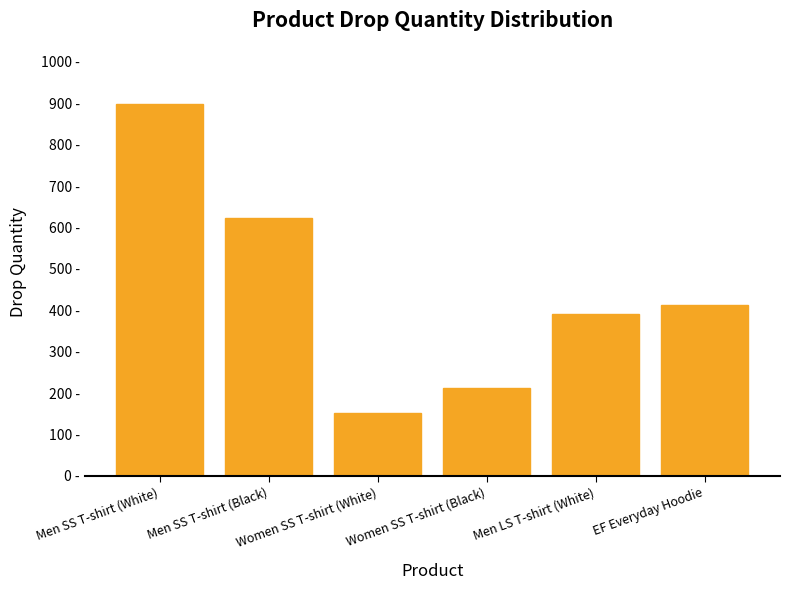

What is the sum of all values?

2693